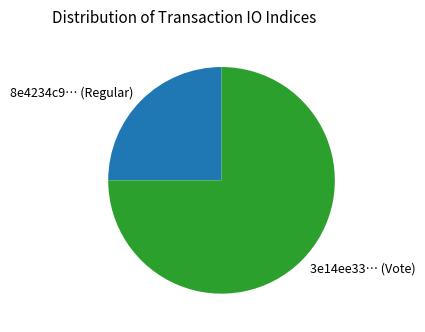

Is it true that 8e4234c9… (Regular) is 14% of the pie?

False